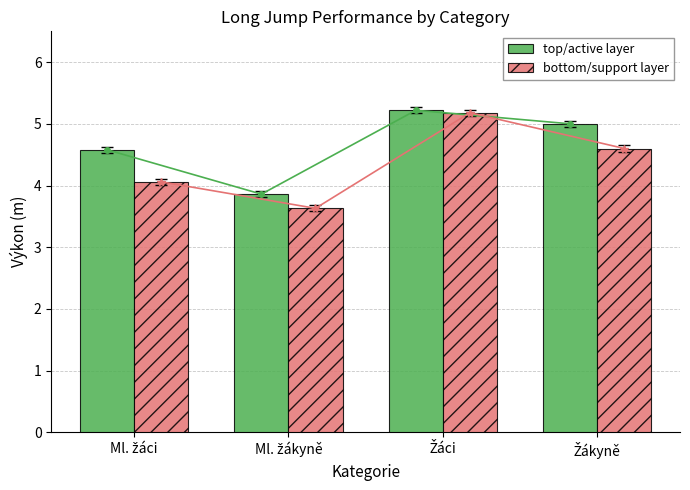

Between Žákyně and Žáci, which is larger?

Žáci